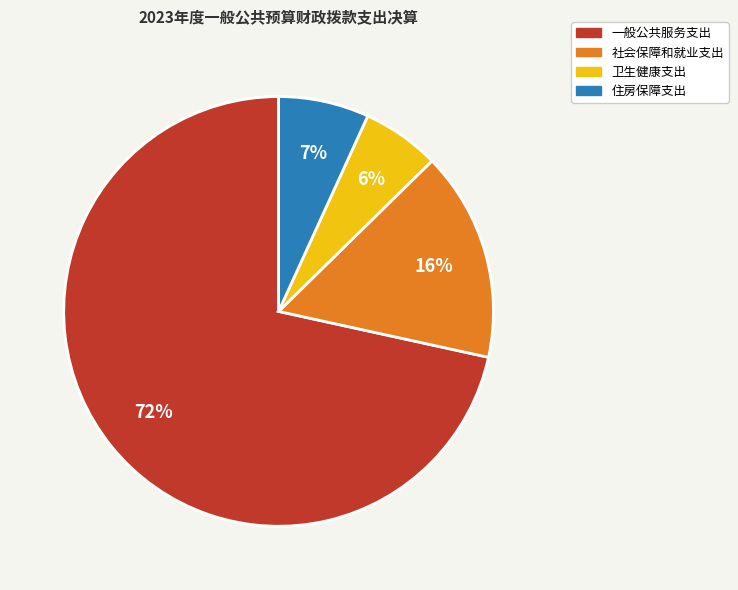

What is the smallest slice in the pie chart?

卫生健康支出